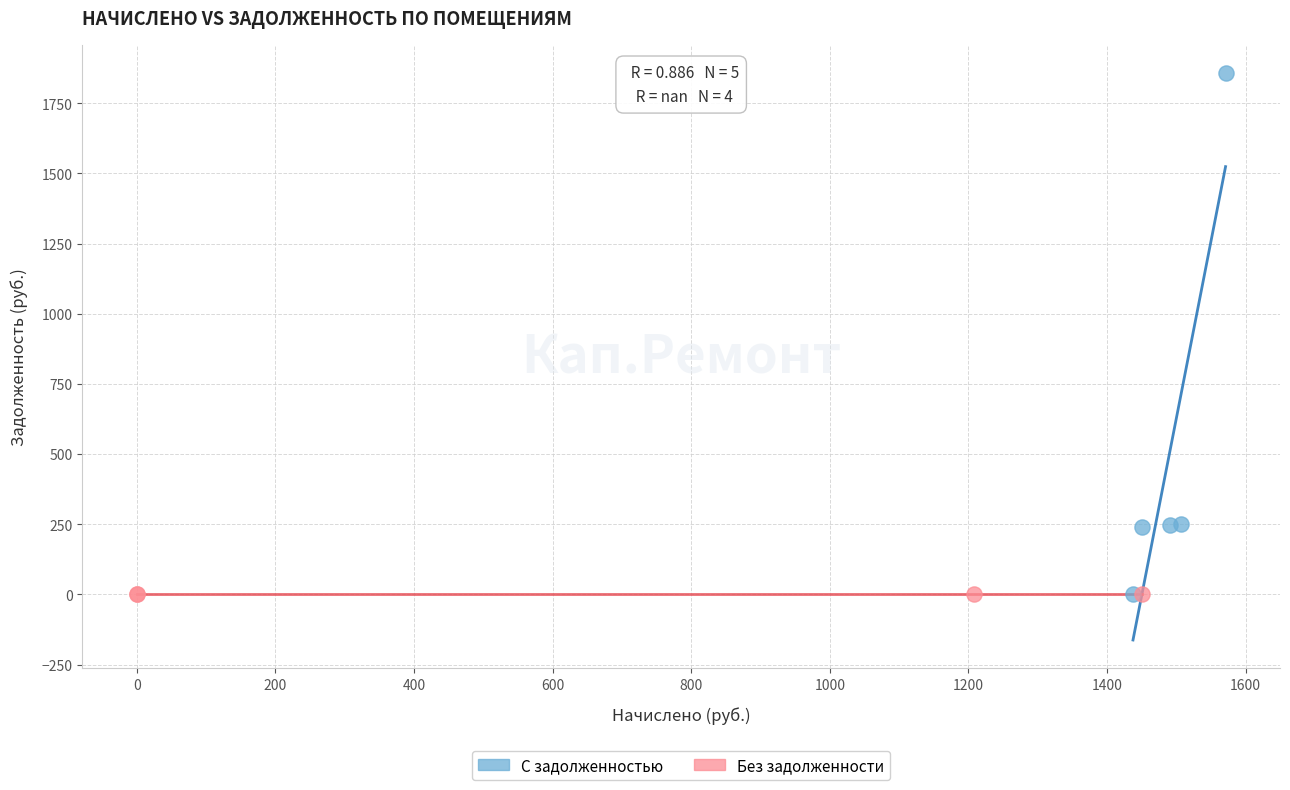

Which series reaches the maximum Y coordinate?

С задолженностью